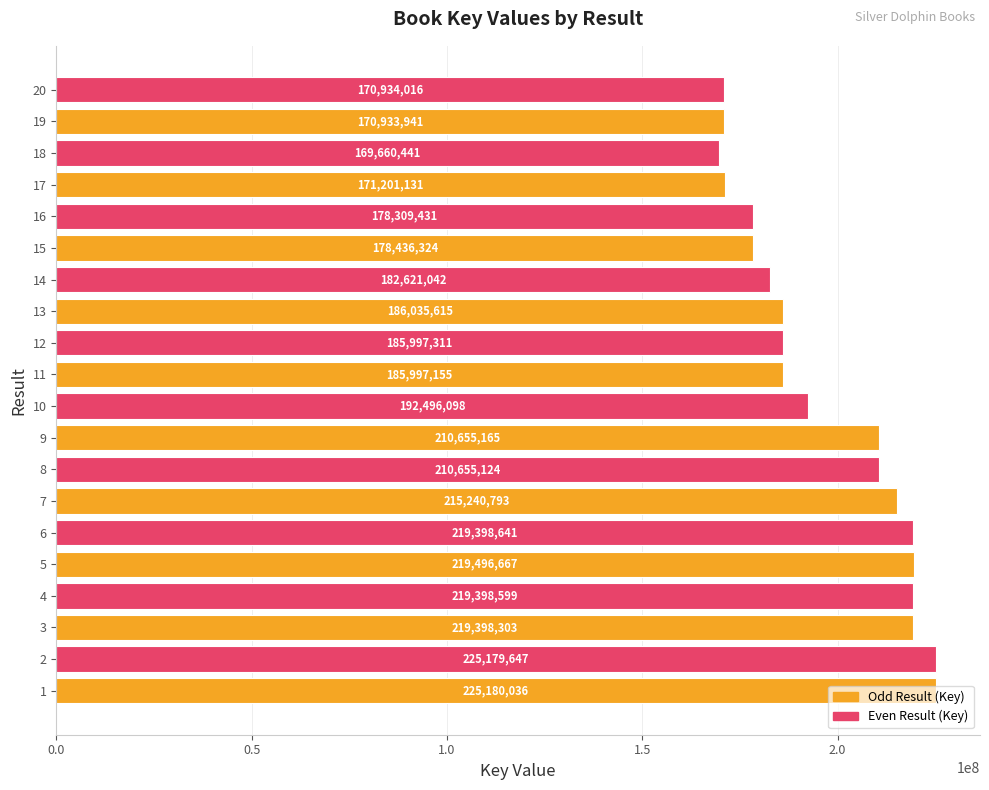

At which label is the value closest to 197420238?

10